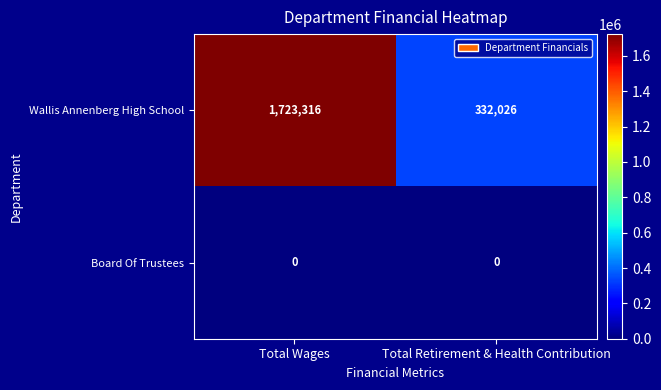

Which series has the largest total across all categories?

Wallis Annenberg High School